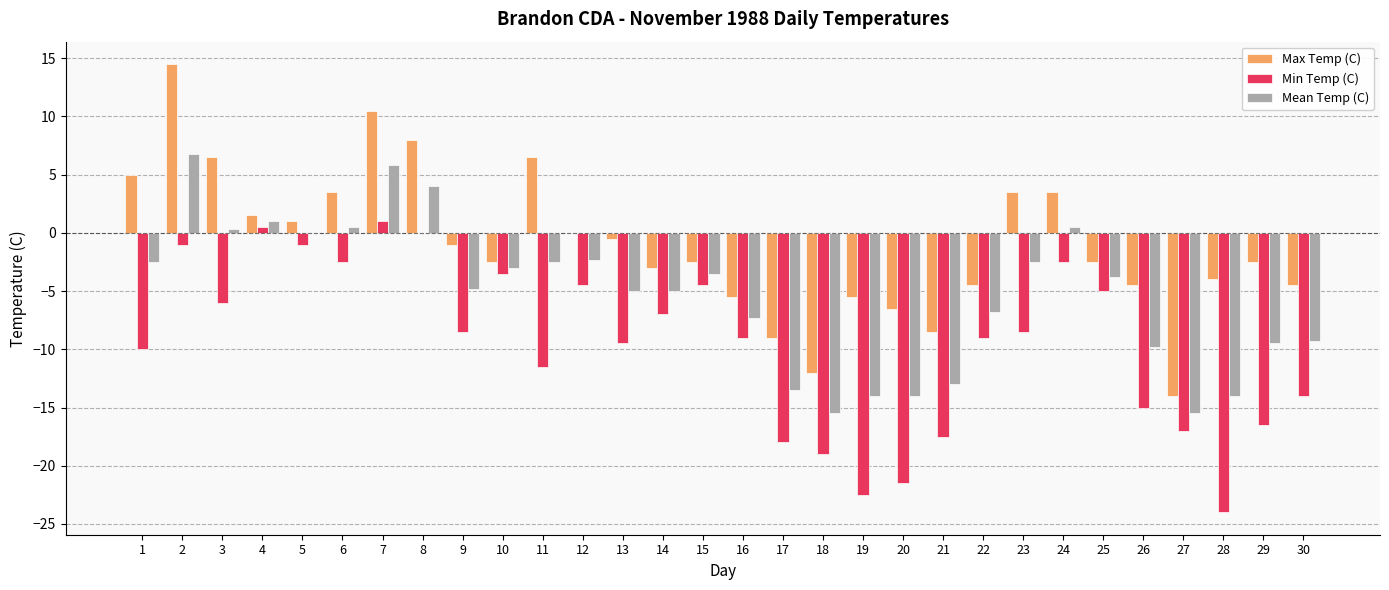

At which category is the sum across all series the highest?

2